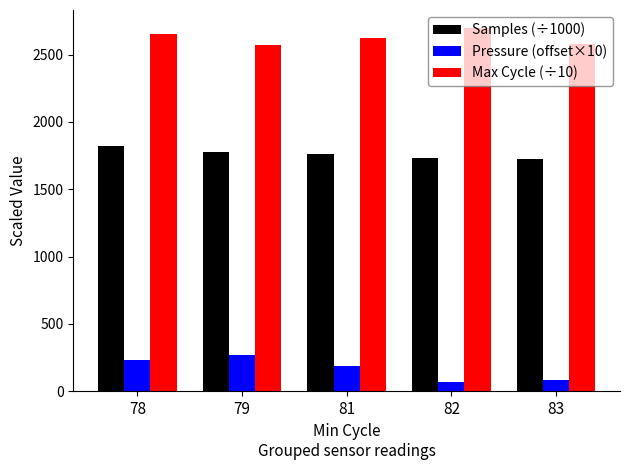

List the series in order of their peak value, lowest first.

Pressure (offset×10), Samples (÷1000), Max Cycle (÷10)